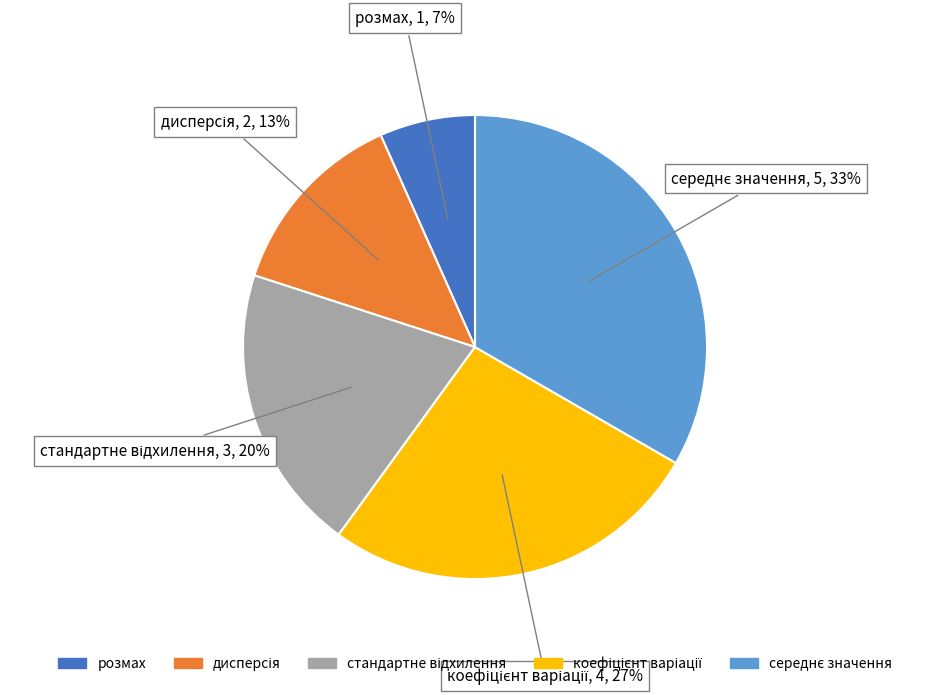

How many slices are in this pie chart?

5